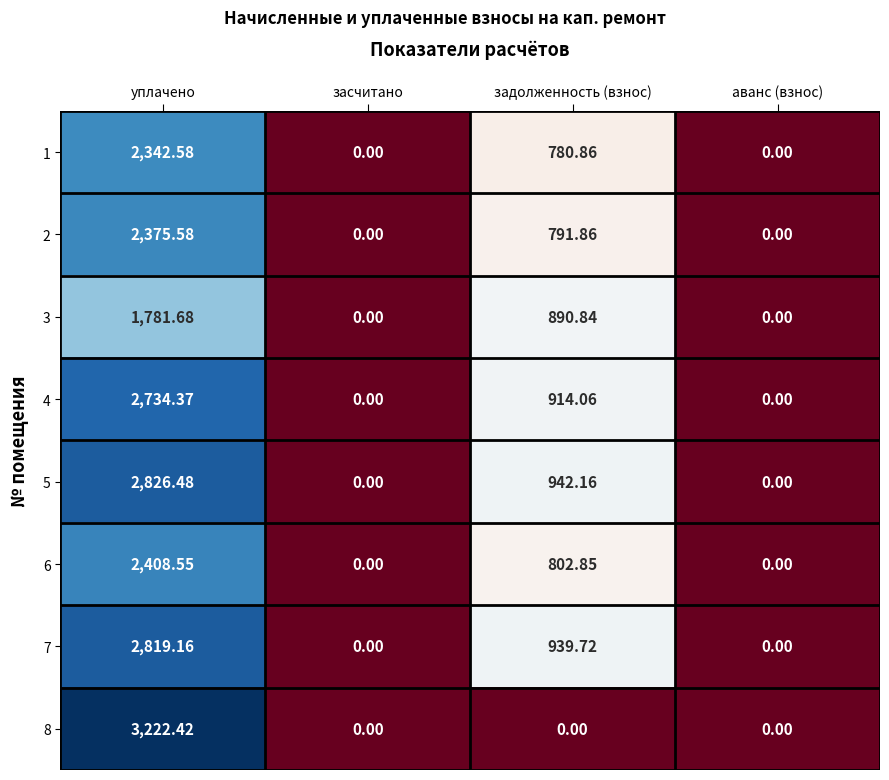

At which category is the sum across all series the highest?

уплачено